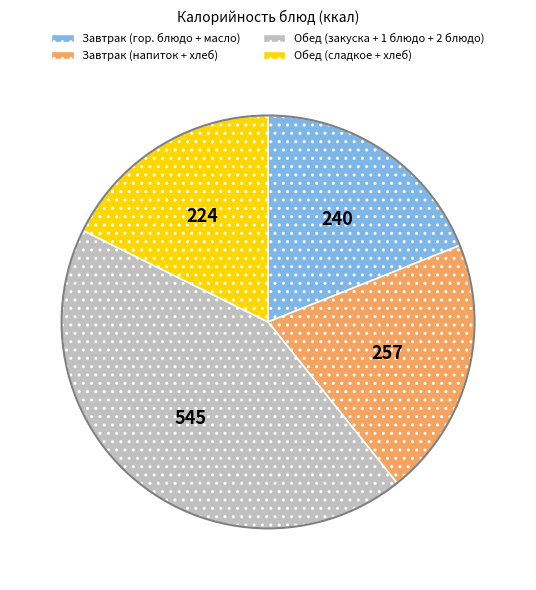

How many slices are in this pie chart?

4